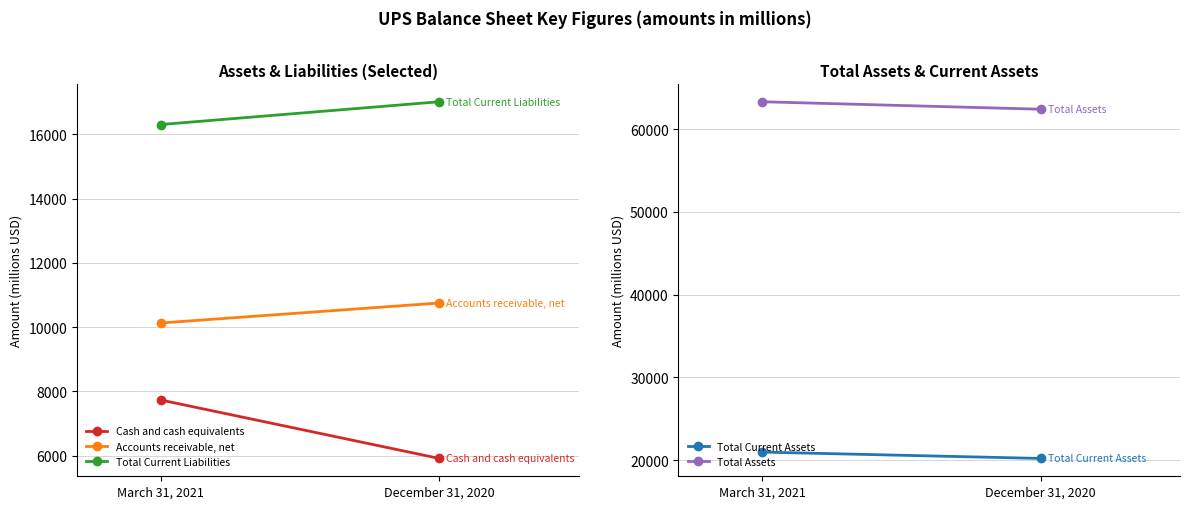

What is the difference between the highest and lowest values at December 31, 2020?

56498